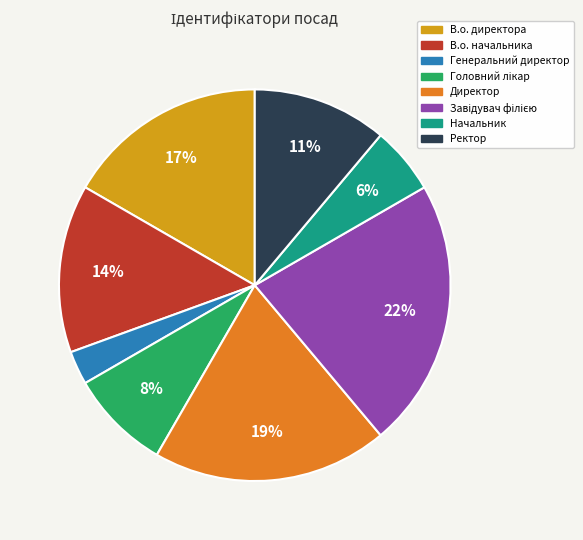

To the nearest percent, what is the average slice percentage?

12%